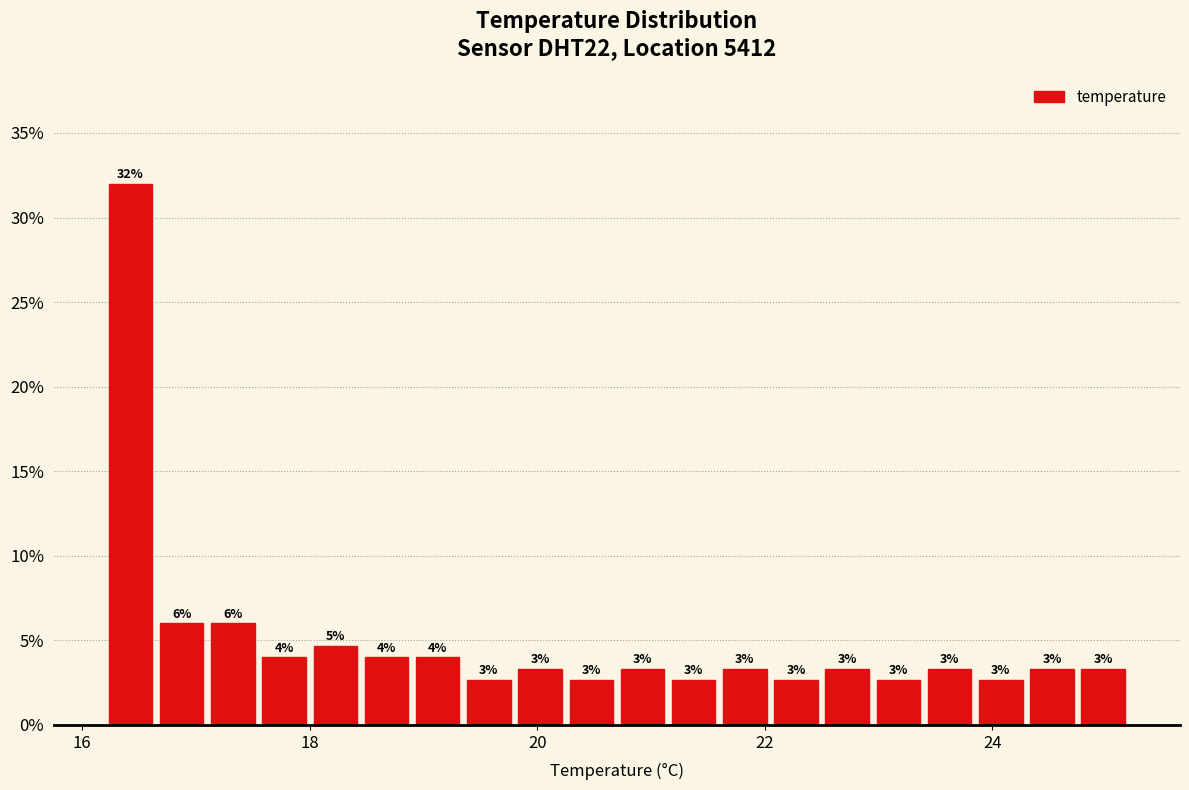

Around what value on the x-axis is the tallest bar? Give the approximate position of its centre, as read against the axis.

16.4